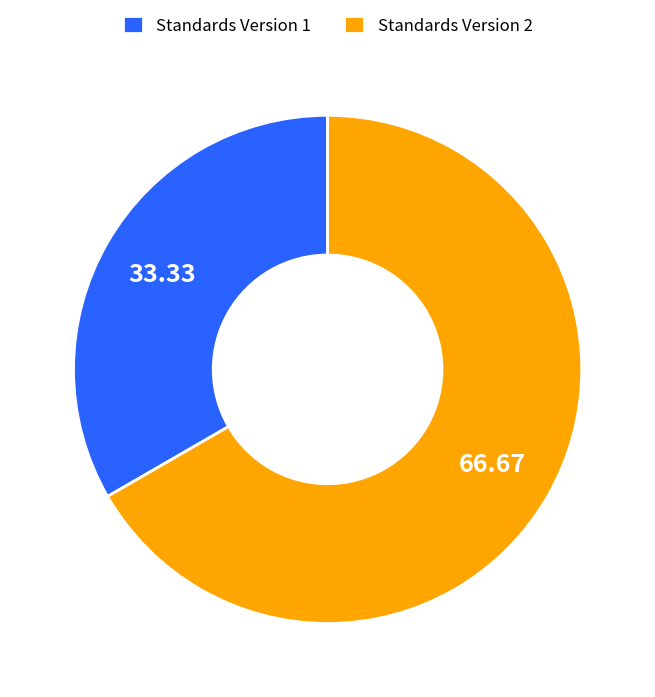

Count the number of slices in the pie.

2